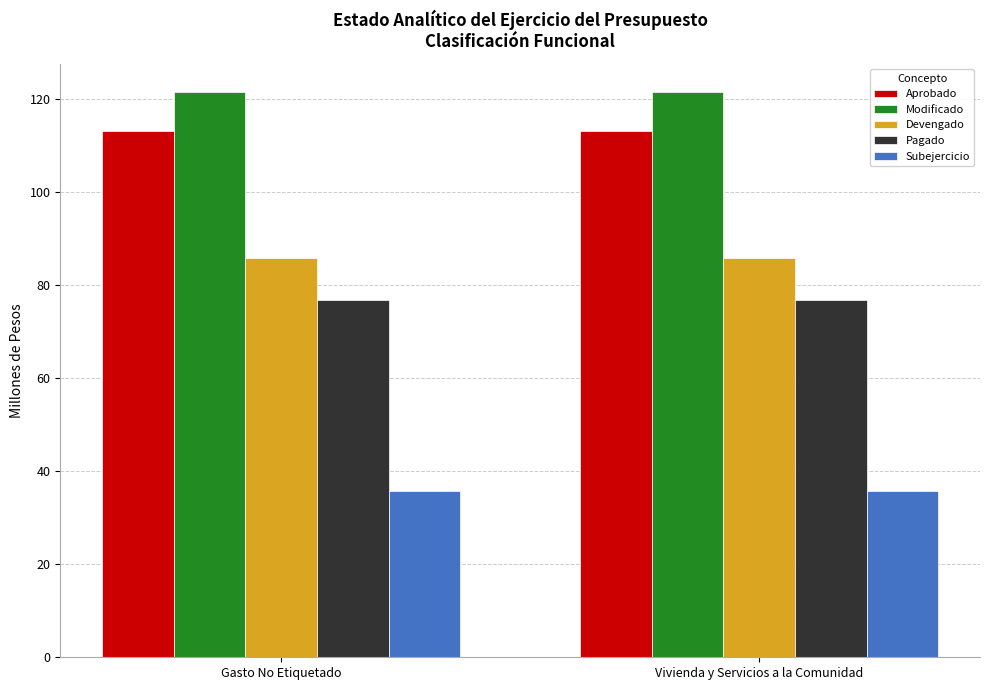

What is the highest value of the Aprobado series?

113.0